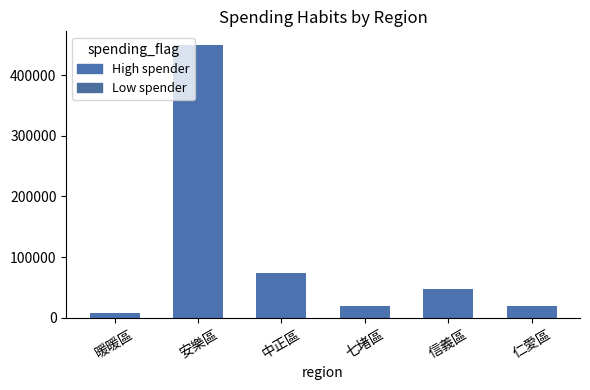

Where is the data nearest to the value 228750?

中正區